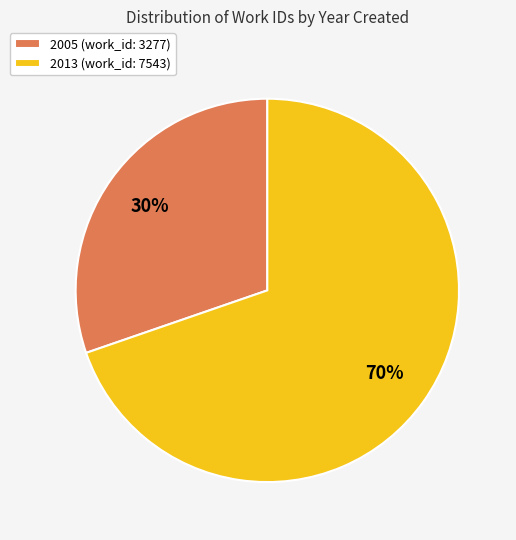

Does any single category account for the majority?

Yes